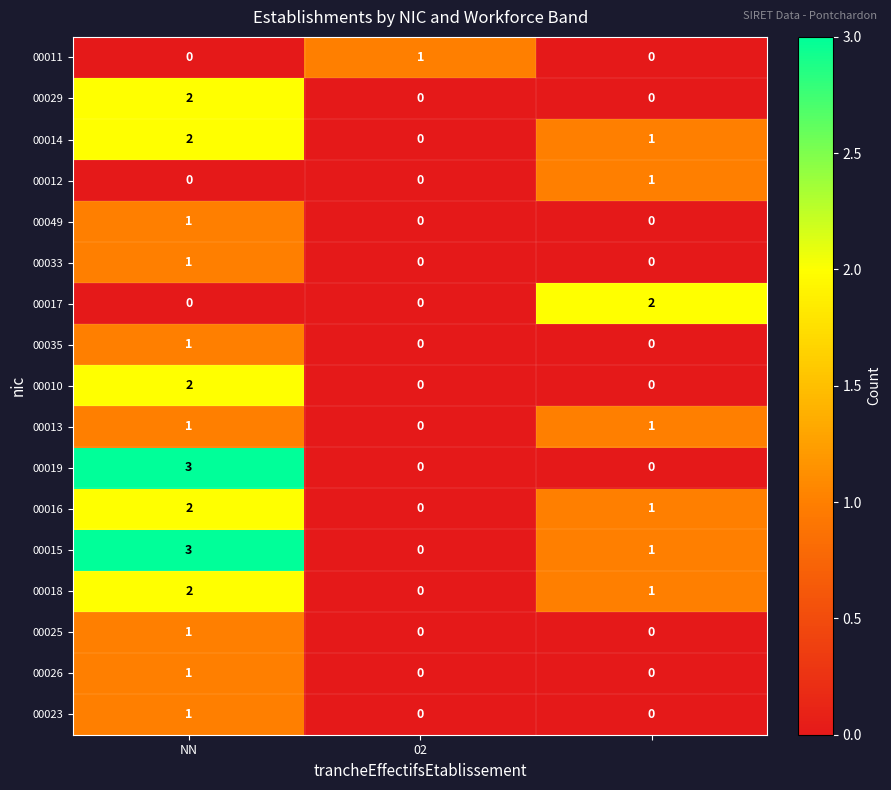

What is the maximum value shown in the chart?

3